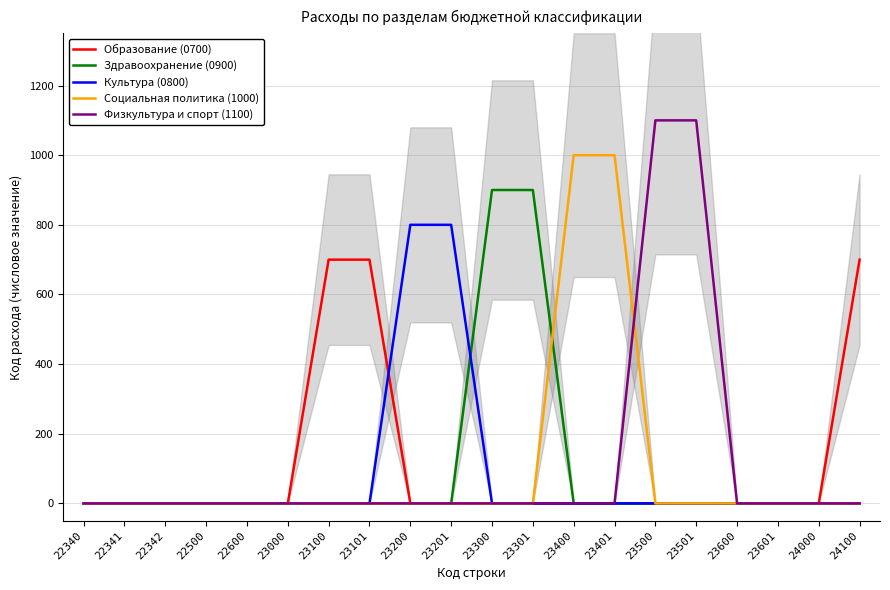

Reading right to left, list all the values displayed in this chart.

Образование (0700): 24100=700	24000=0	23601=0	23600=0	23501=0	23500=0	23401=0	23400=0	23301=0	23300=0	23201=0	23200=0	23101=700	23100=700	23000=0	22600=0	22500=0	22342=0	22341=0	22340=0
Здравоохранение (0900): 24100=0	24000=0	23601=0	23600=0	23501=0	23500=0	23401=0	23400=0	23301=900	23300=900	23201=0	23200=0	23101=0	23100=0	23000=0	22600=0	22500=0	22342=0	22341=0	22340=0
Культура (0800): 24100=0	24000=0	23601=0	23600=0	23501=0	23500=0	23401=0	23400=0	23301=0	23300=0	23201=800	23200=800	23101=0	23100=0	23000=0	22600=0	22500=0	22342=0	22341=0	22340=0
Социальная политика (1000): 24100=0	24000=0	23601=0	23600=0	23501=0	23500=0	23401=1000	23400=1000	23301=0	23300=0	23201=0	23200=0	23101=0	23100=0	23000=0	22600=0	22500=0	22342=0	22341=0	22340=0
Физкультура и спорт (1100): 24100=0	24000=0	23601=0	23600=0	23501=1100	23500=1100	23401=0	23400=0	23301=0	23300=0	23201=0	23200=0	23101=0	23100=0	23000=0	22600=0	22500=0	22342=0	22341=0	22340=0